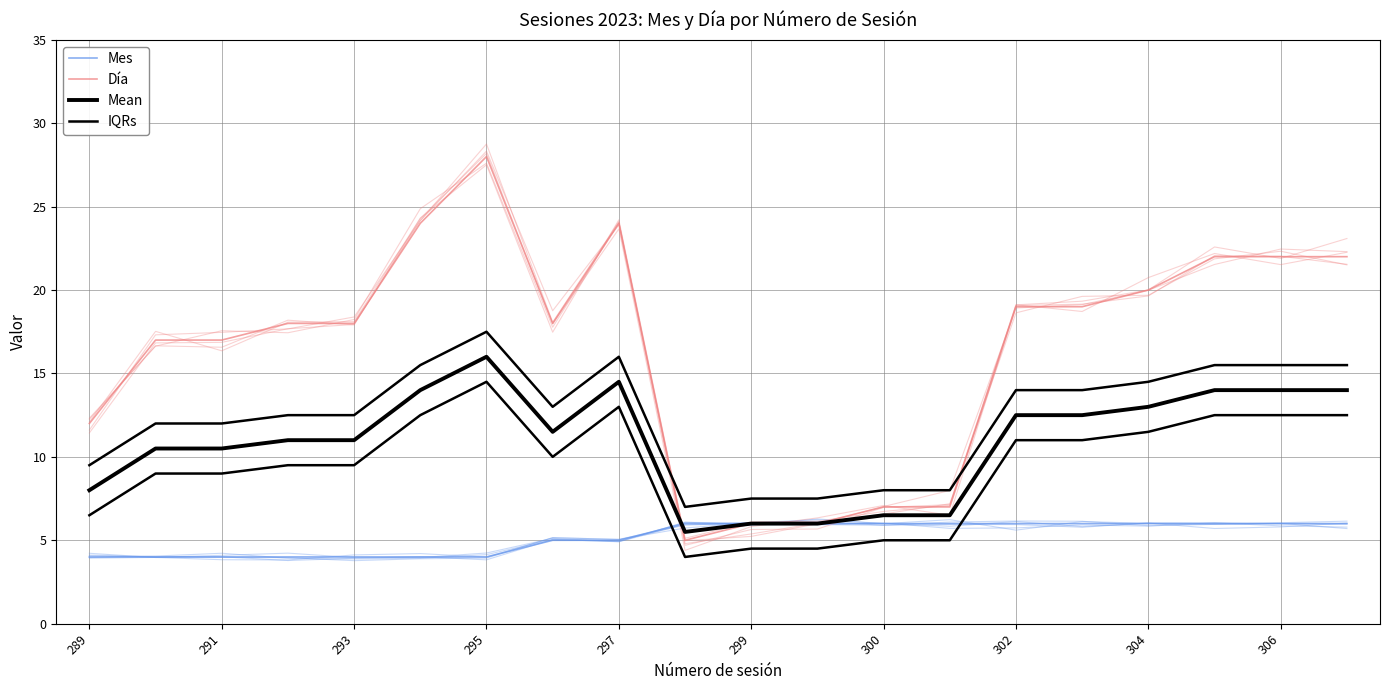

What is the lowest value of the Día series?

5.0